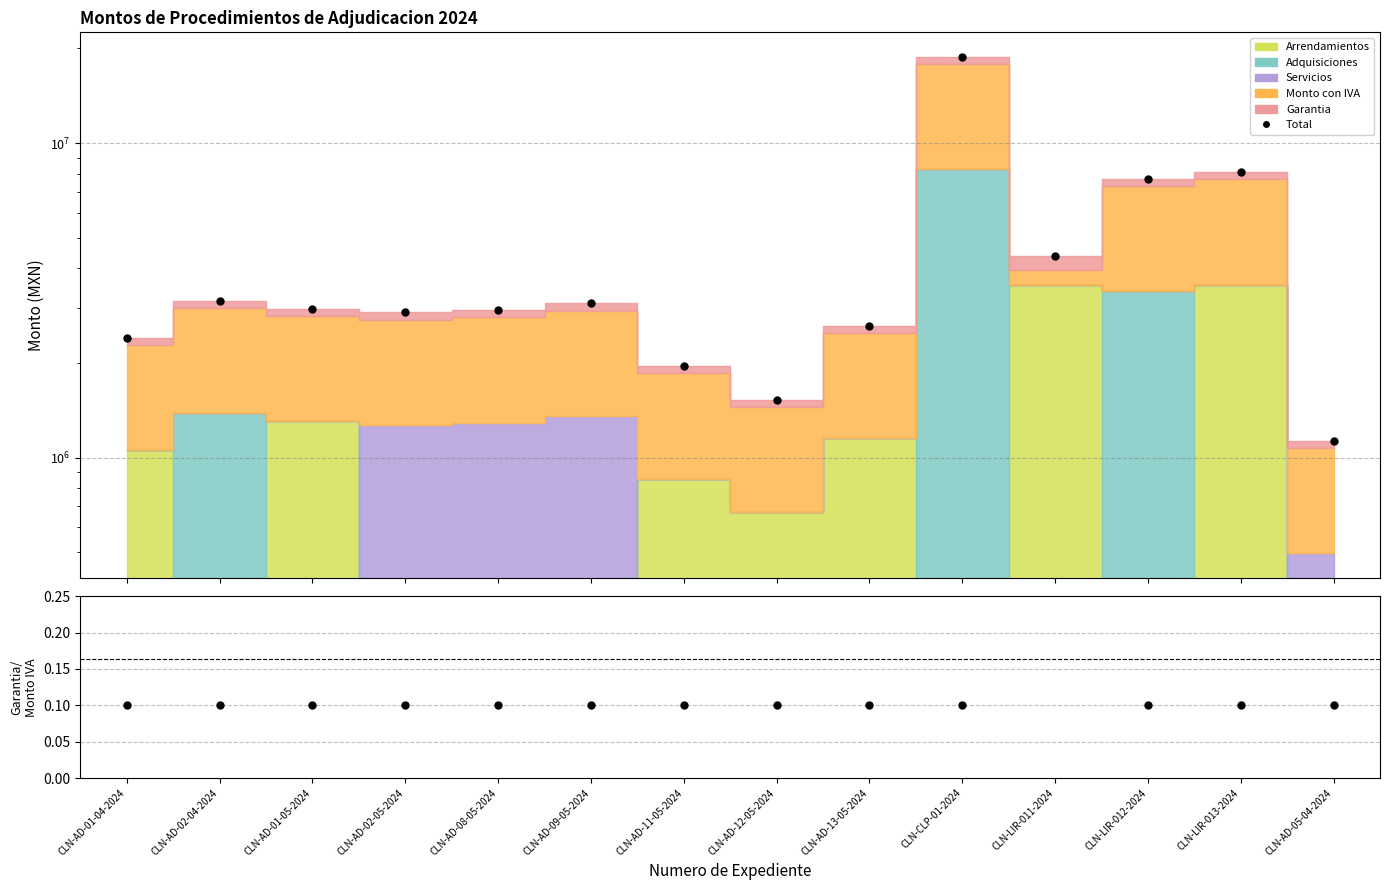

At how many categories does at least one series exceed 4564680?

3